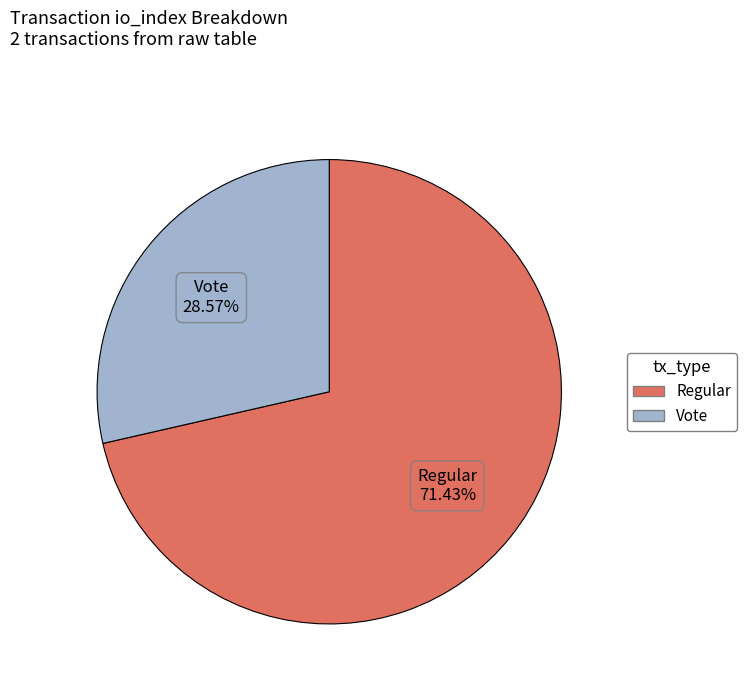

What is the largest slice in the pie chart?

Regular